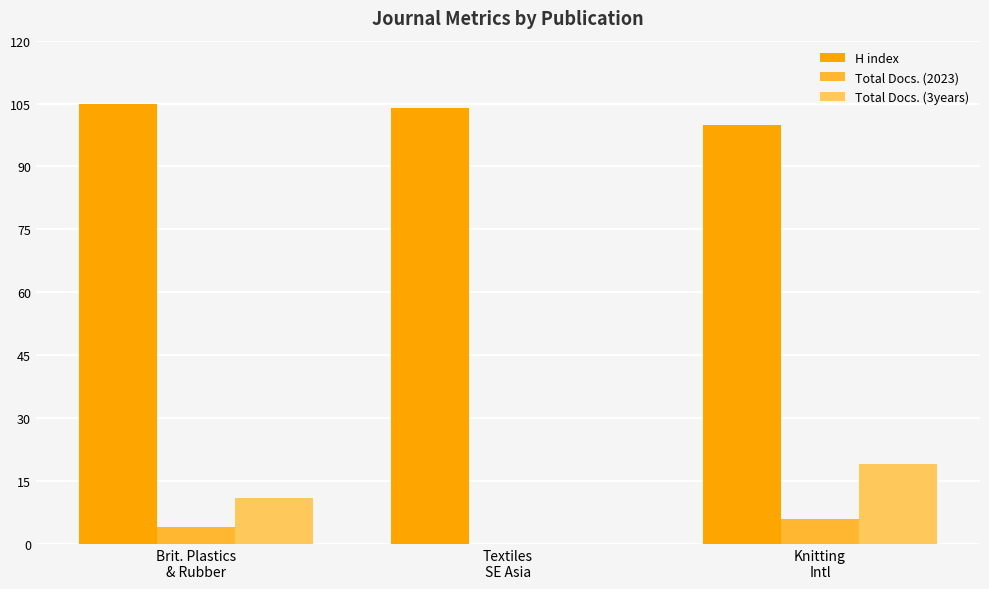

Reading right to left, what are all the values shown in this chart?

H index: Knitting
Intl=100	Textiles
SE Asia=104	Brit. Plastics
& Rubber=105
Total Docs. (2023): Knitting
Intl=6	Textiles
SE Asia=0	Brit. Plastics
& Rubber=4
Total Docs. (3years): Knitting
Intl=19	Textiles
SE Asia=0	Brit. Plastics
& Rubber=11